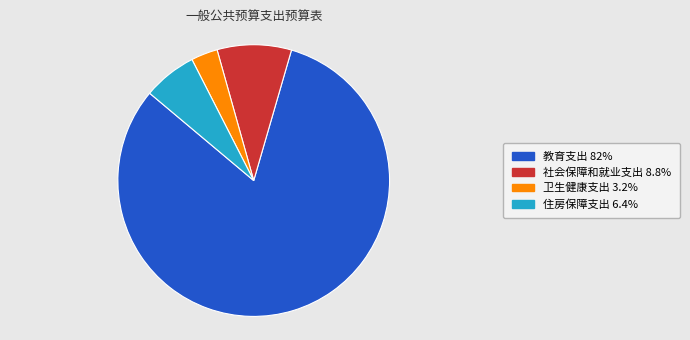

Combined, do 教育支出 and 卫生健康支出 account for over 50%?

Yes